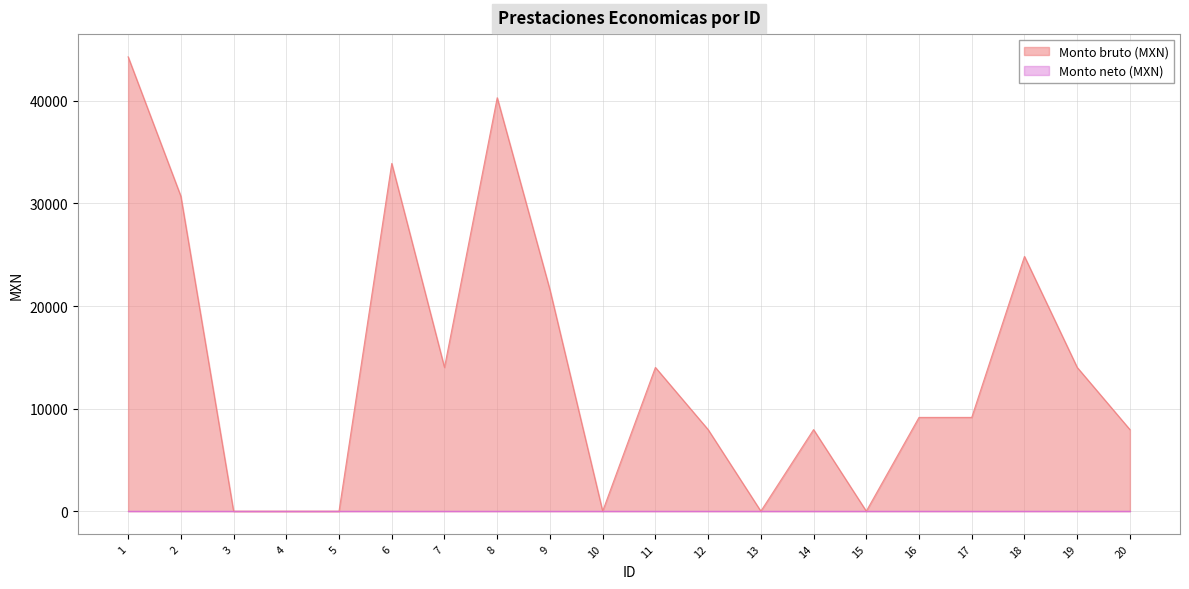

What is the sum of all values?

279832.5